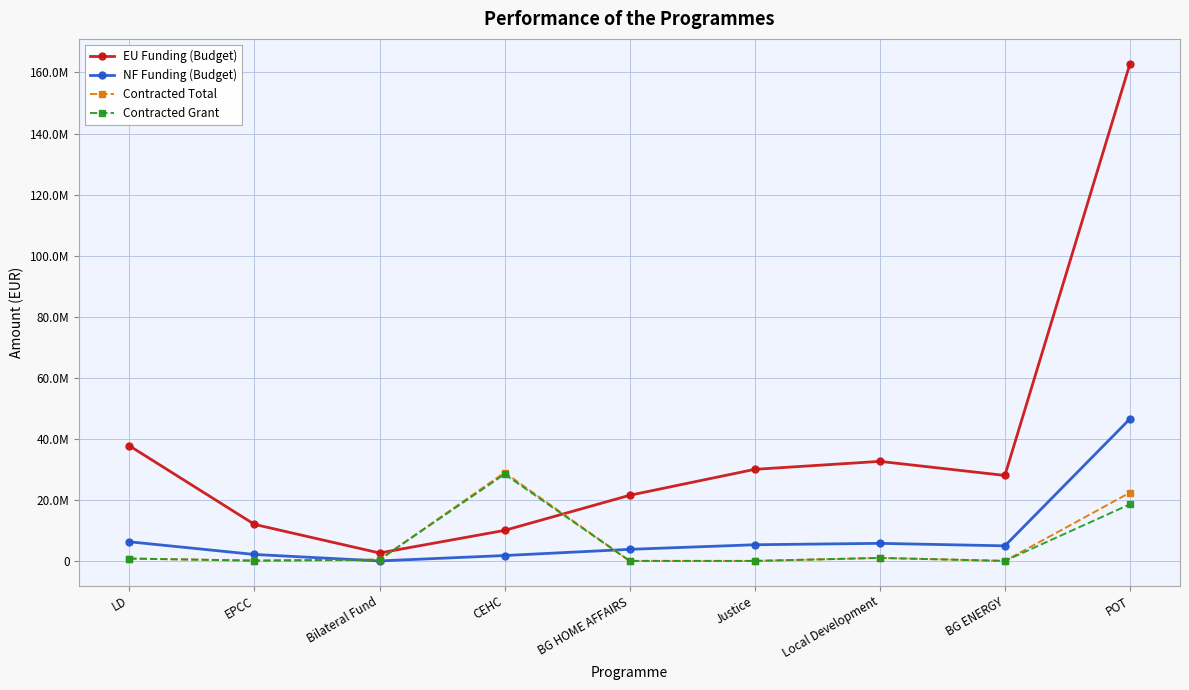

What are all the series names shown in the legend?

EU Funding (Budget), NF Funding (Budget), Contracted Total, Contracted Grant